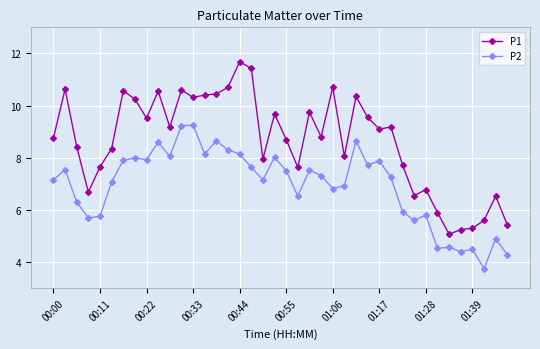

What is the smallest value displayed?

3.8